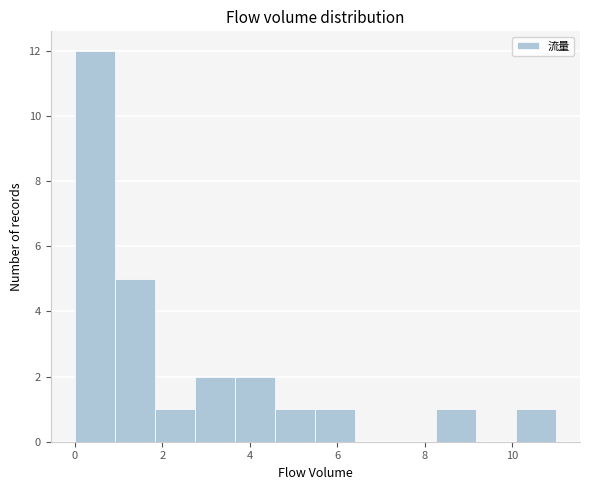

Over which range of the x-axis is the bar tallest?

0.0 to 1.0